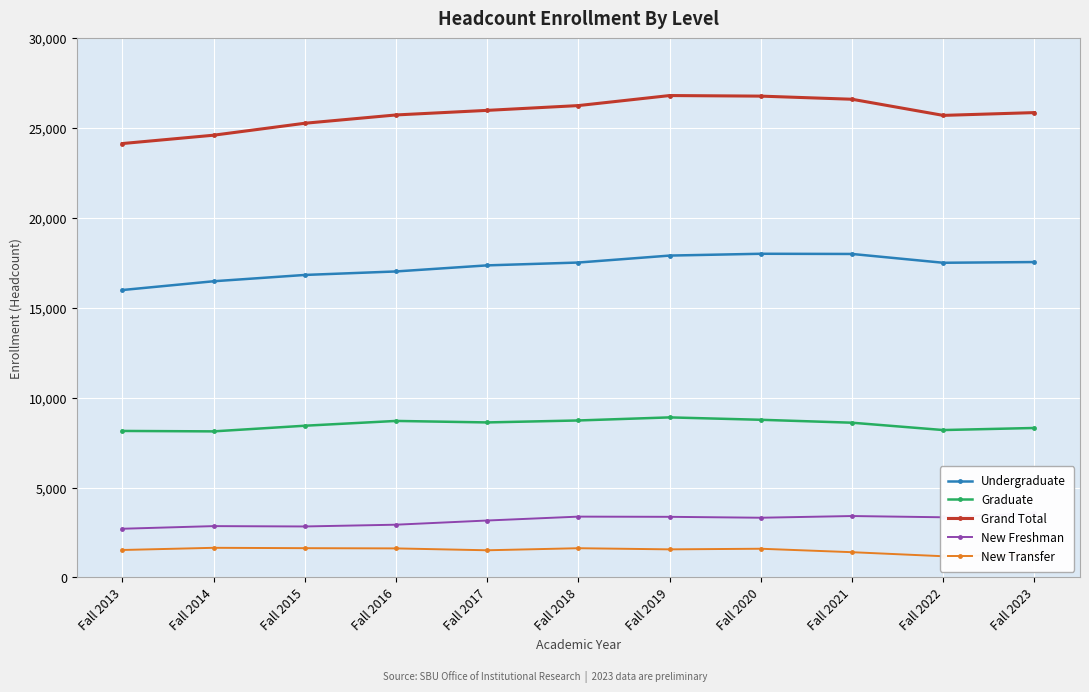

True or false: Grand Total and Graduate cross at least once.

False